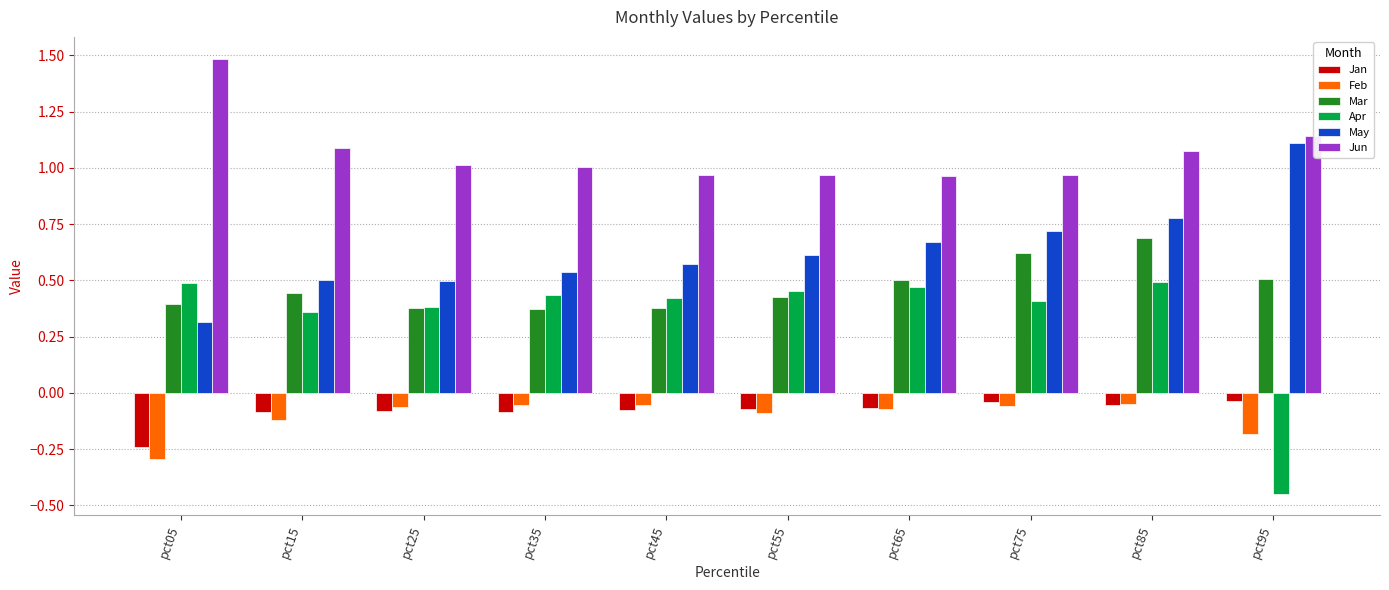

Which series has the largest total across all categories?

Jun